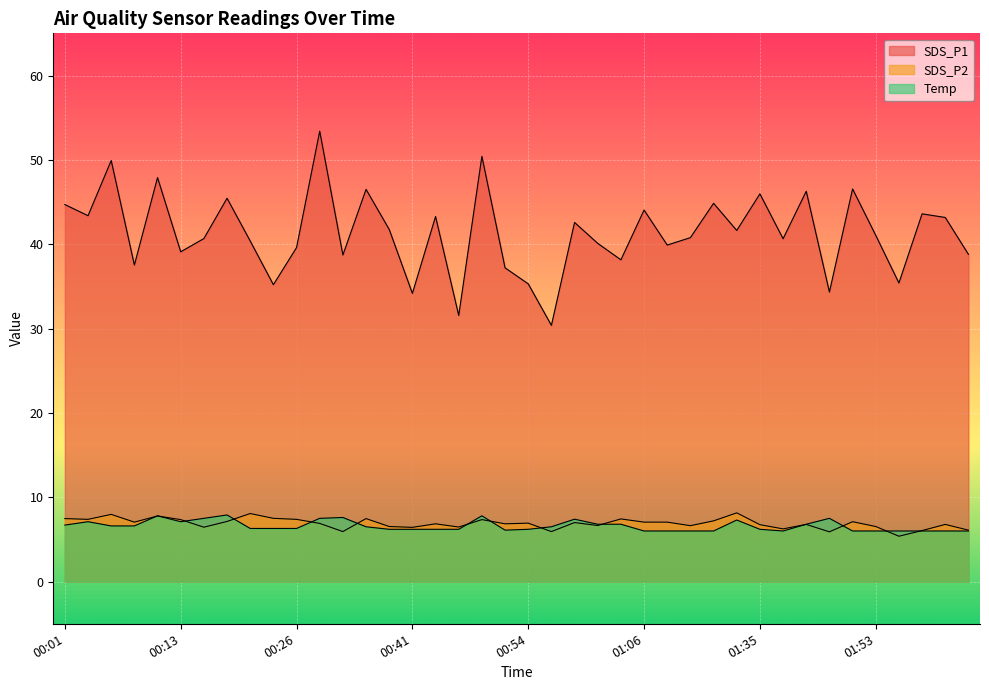

Where is the first local maximum for SDS_P2?

00:06